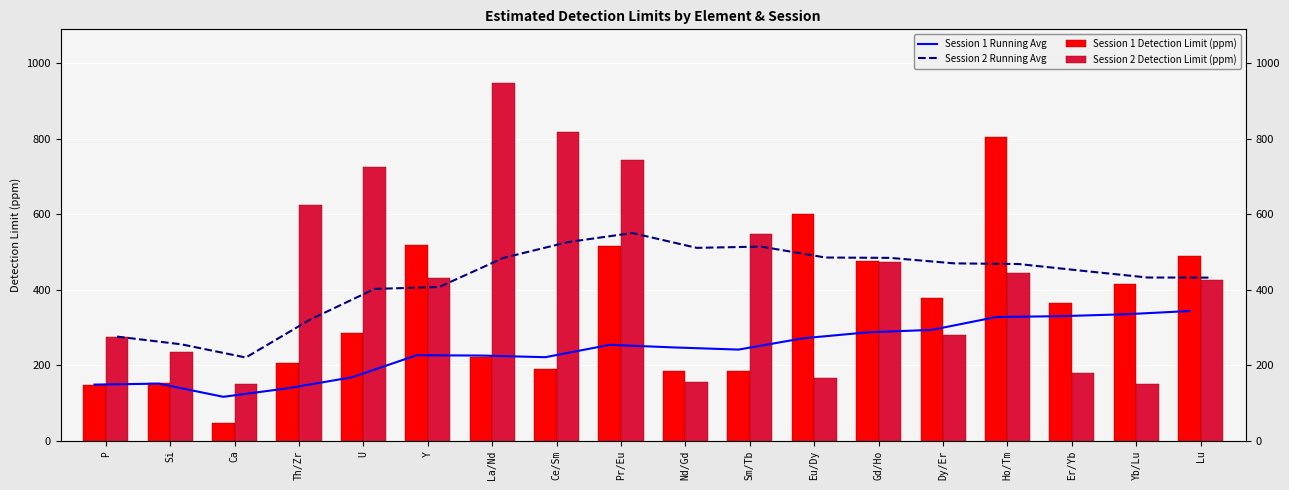

Which label corresponds to the smallest value in the chart?

Ca